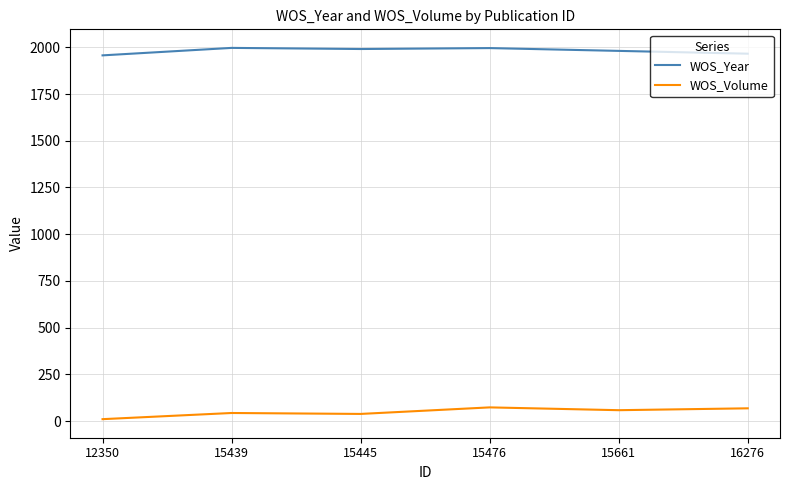

List the series in order of their overall mean, lowest first.

WOS_Volume, WOS_Year